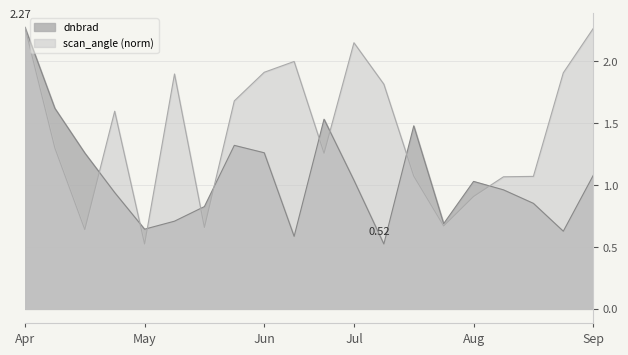

Reading left to right, transcribe all the data shown in this chart.

dnbrad: 2.3	1.6	1.3	0.9	0.6	0.7	0.8	1.3	1.3	0.6	1.5	1.0	0.5	1.5	0.7	1.0	1.0	0.9	0.6	1.1
scan_angle: 2.3	1.3	0.6	1.6	0.5	1.9	0.7	1.7	1.9	2.0	1.3	2.1	1.8	1.1	0.7	0.9	1.1	1.1	1.9	2.3